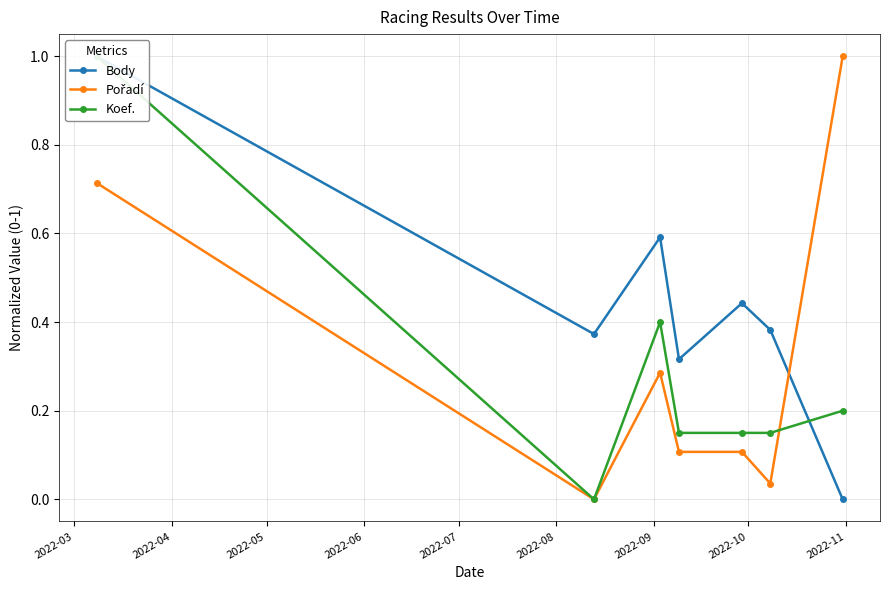

How many data points does each series have?

7